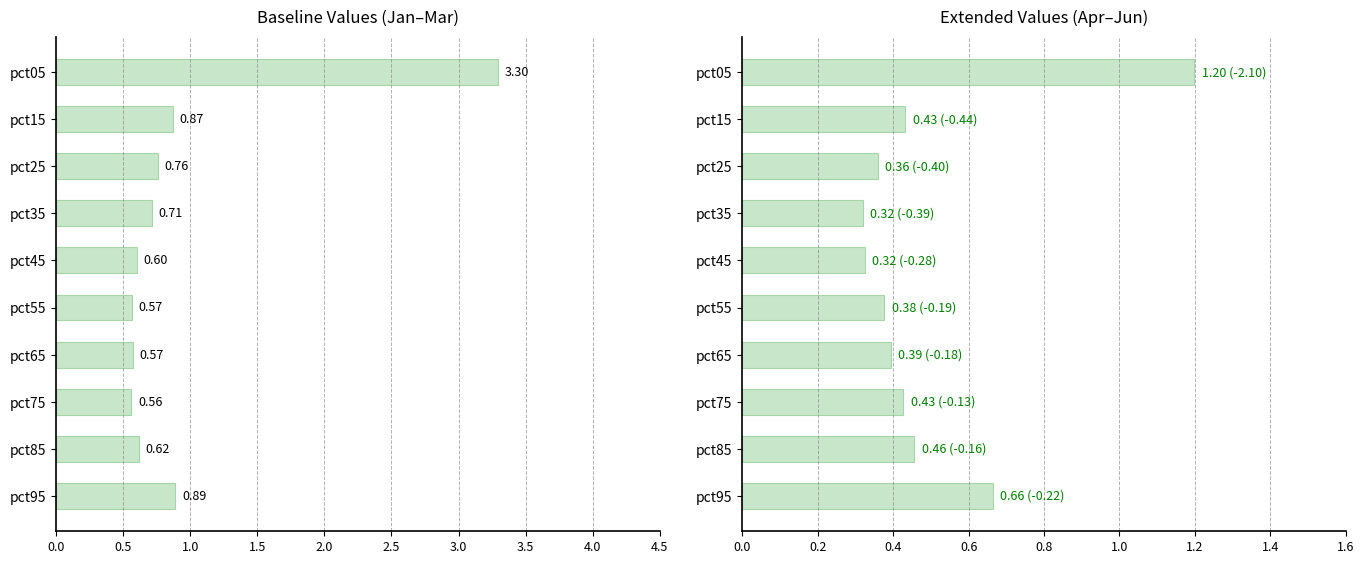

What is the sum of all Apr-Jun avg values?

4.9